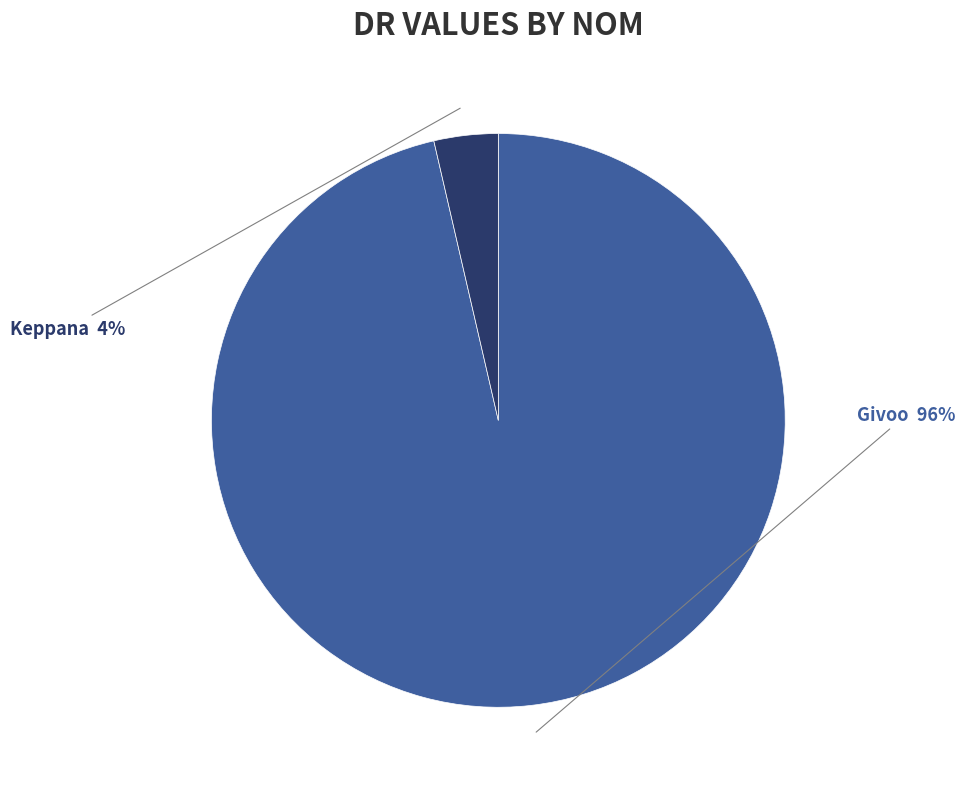

Which category has the smallest portion of the pie?

Keppana